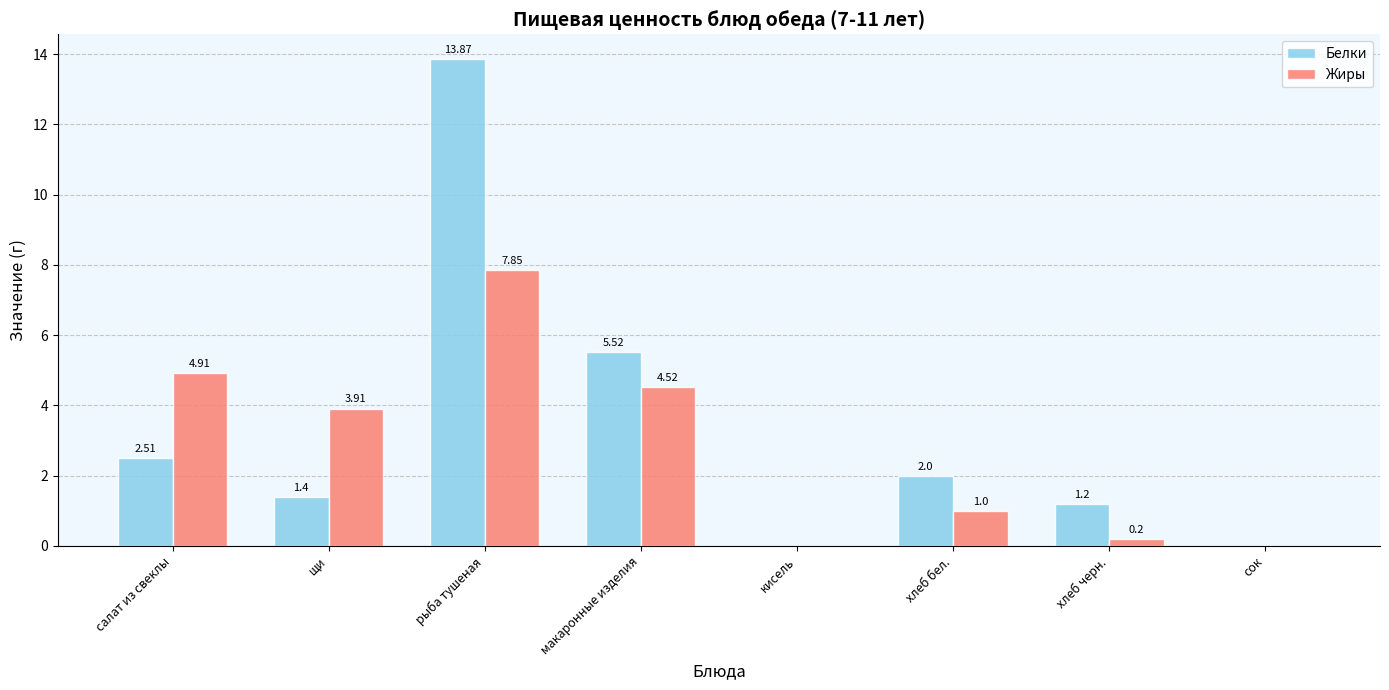

Where does the Белки series first go above 2?

салат из свеклы